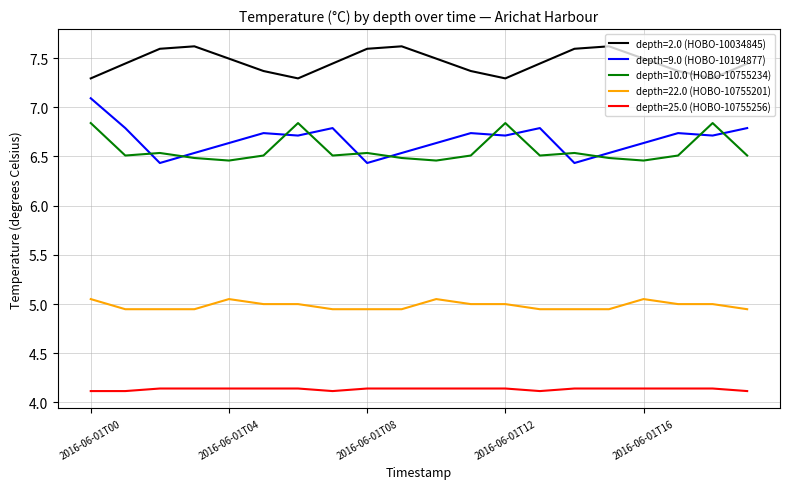

Which series has the largest range (max minus min)?

depth=9.0 (HOBO-10194877)